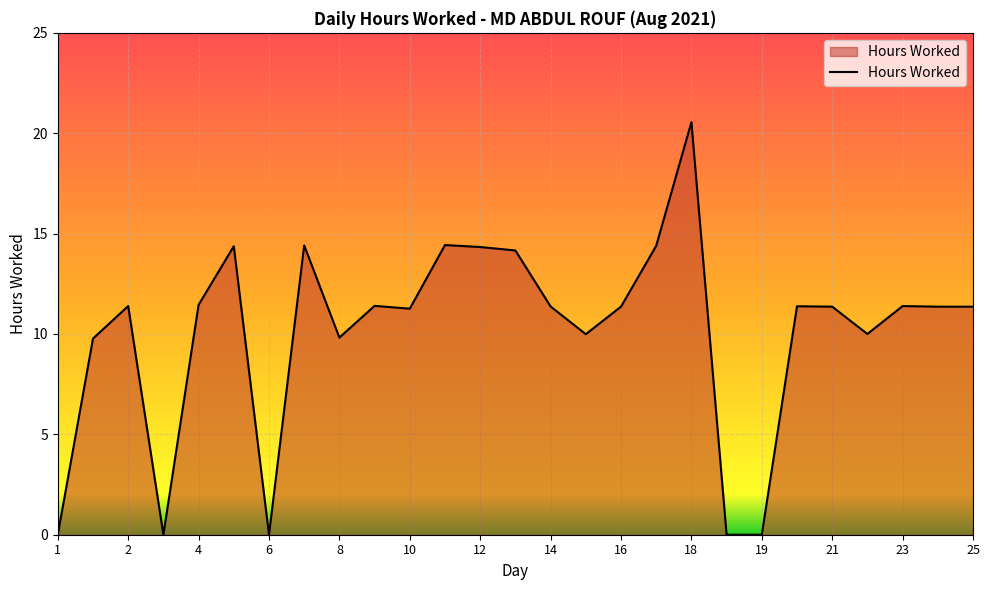

What is the difference between the maximum and minimum values?

20.6